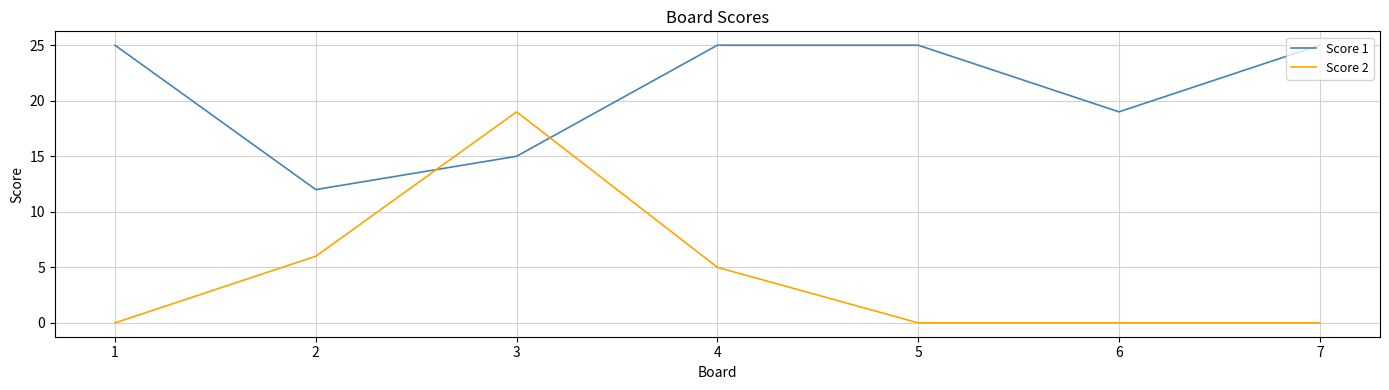

At which category does Score 1 reach its first local valley?

2